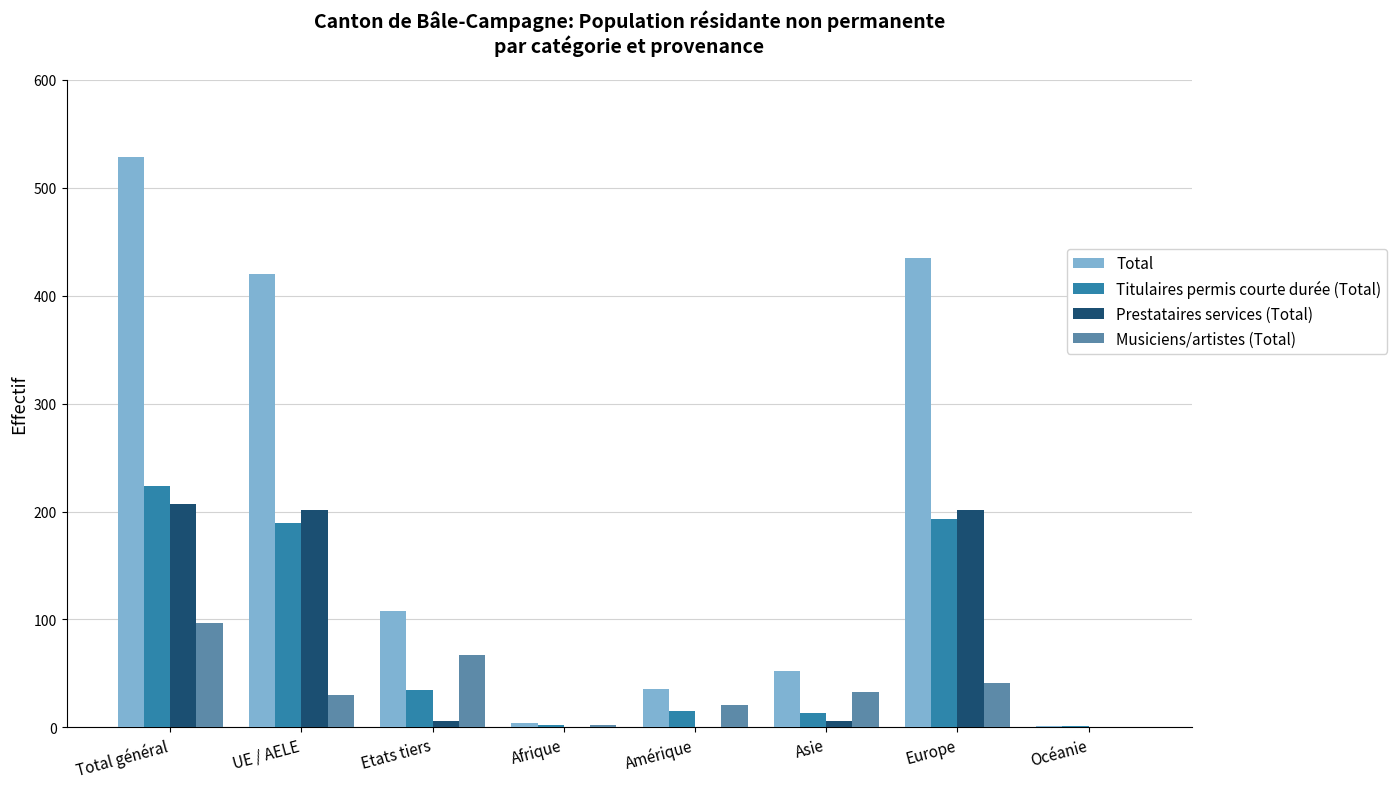

Between UE / AELE and Europe, which series saw the biggest shift?

Total